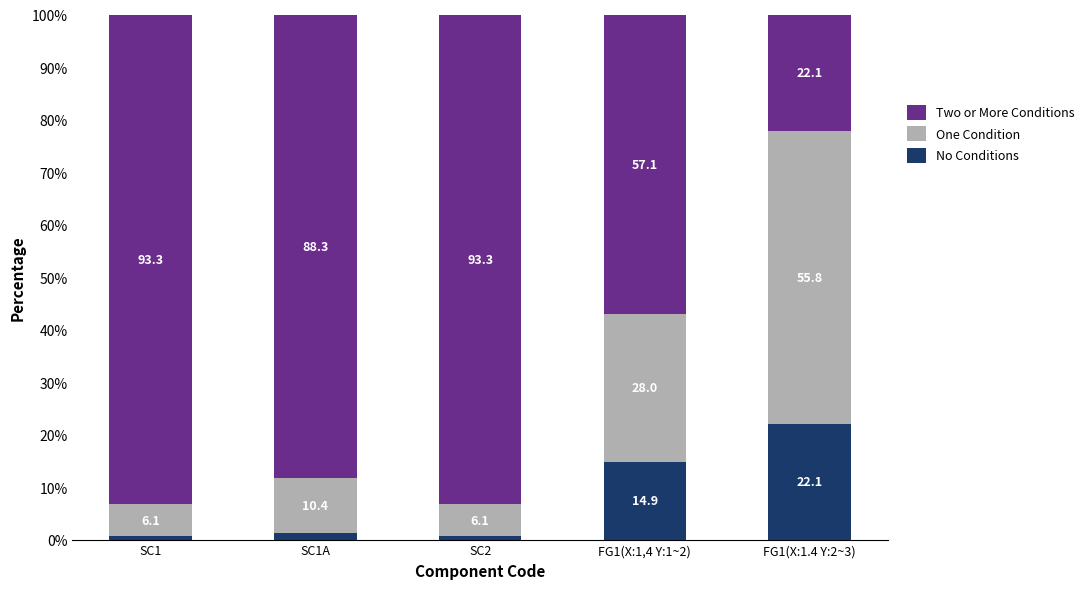

What are all the series names shown in the legend?

Two or More Conditions, One Condition, No Conditions